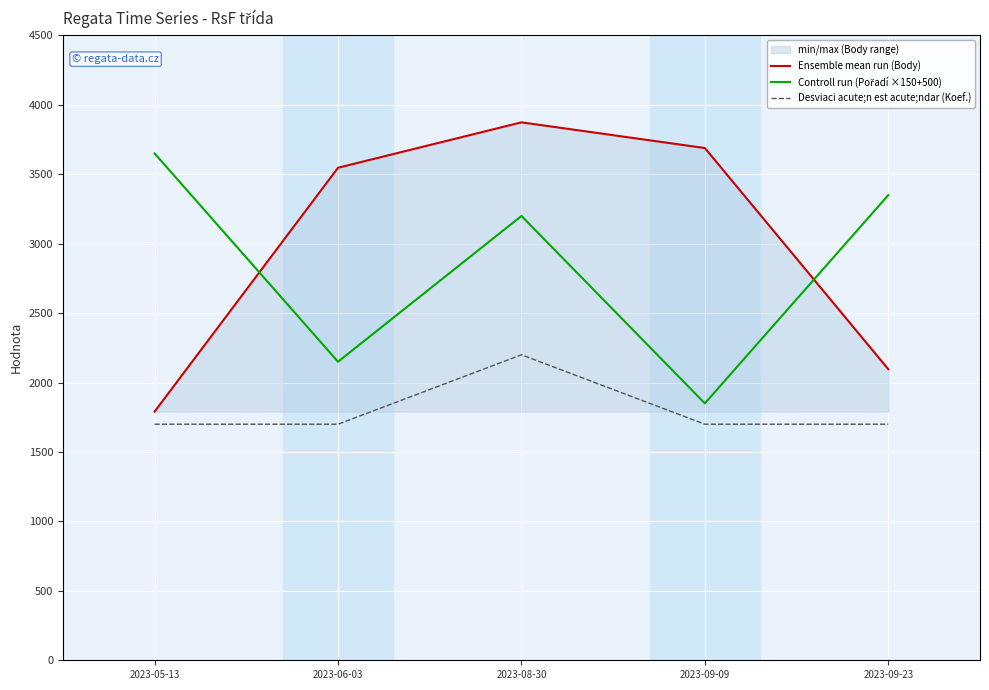

Reading left to right, list all the values displayed in this chart.

Ensemble mean run (Body): 1791	3547	3874	3689	2096
Controll run (Pořadí ×150+500): 3650	2150	3200	1850	3350
Desviaci acute;n est acute;ndar (Koef.): 1700	1700	2200	1700	1700